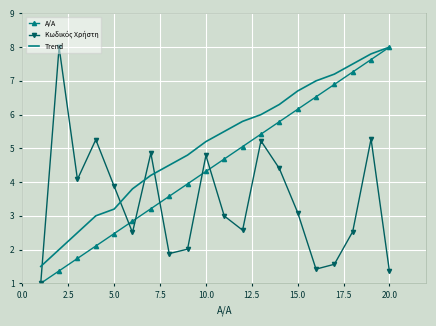

What is the minimum value for Α/Α?

1.0